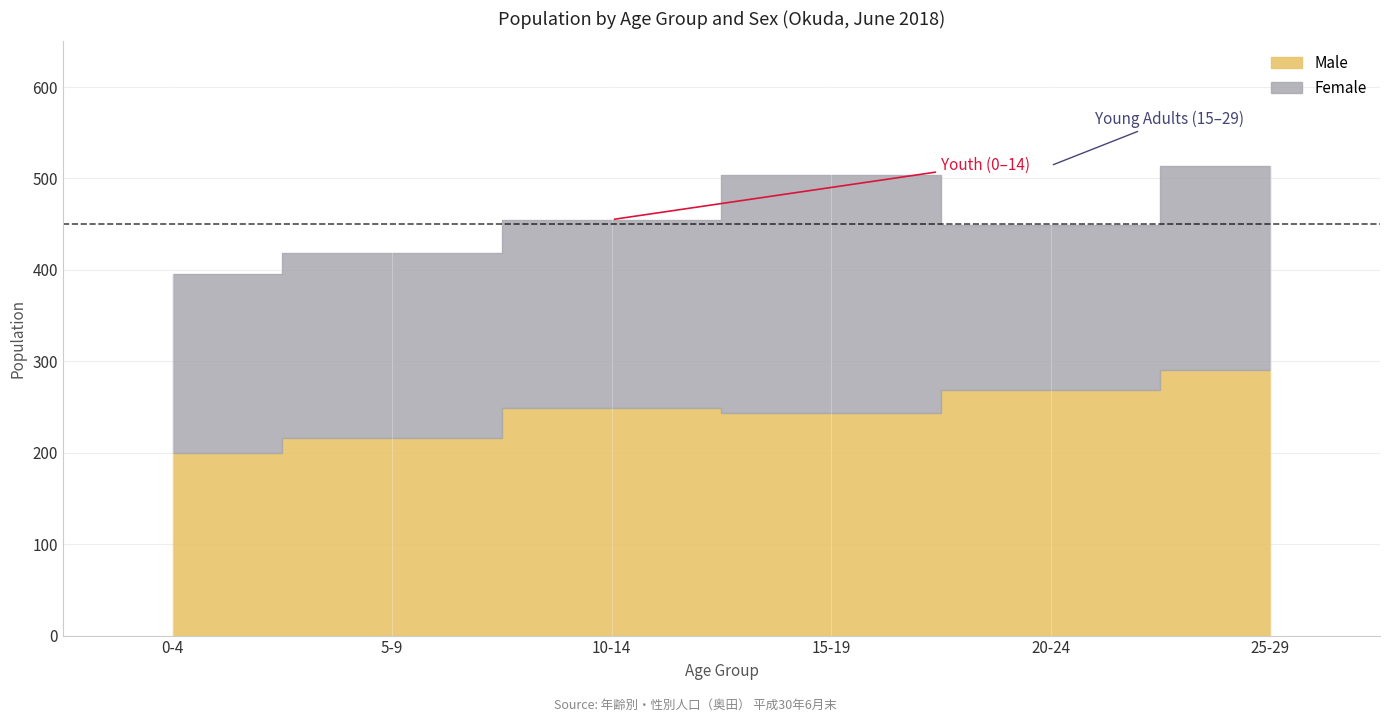

Where is Male nearest to the value 245?

15-19